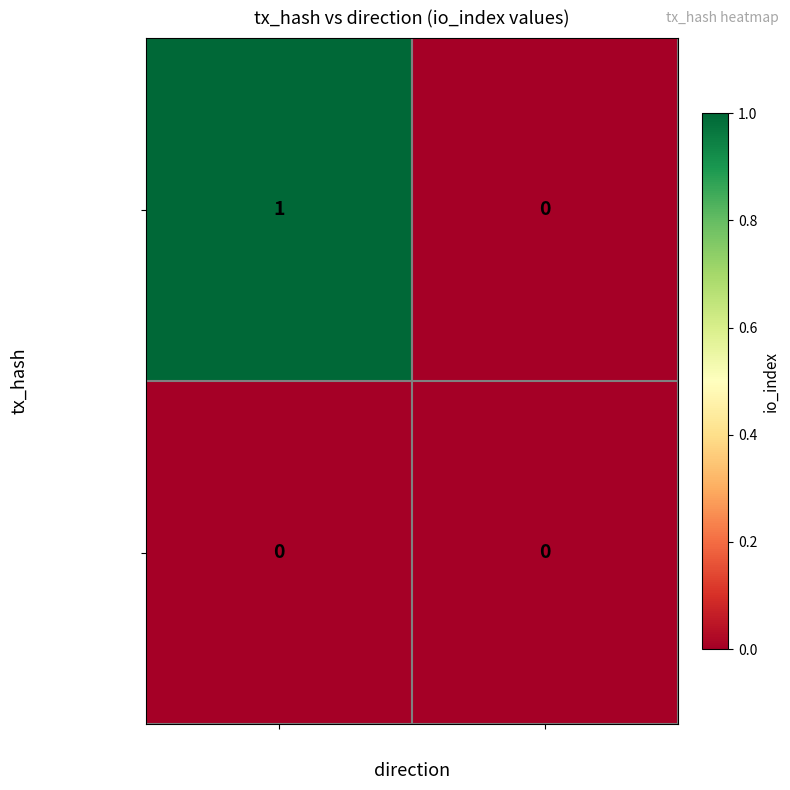

Rank the series by their maximum value, from lowest to highest.

44b08ac11cd9…, c3d71508e11d…